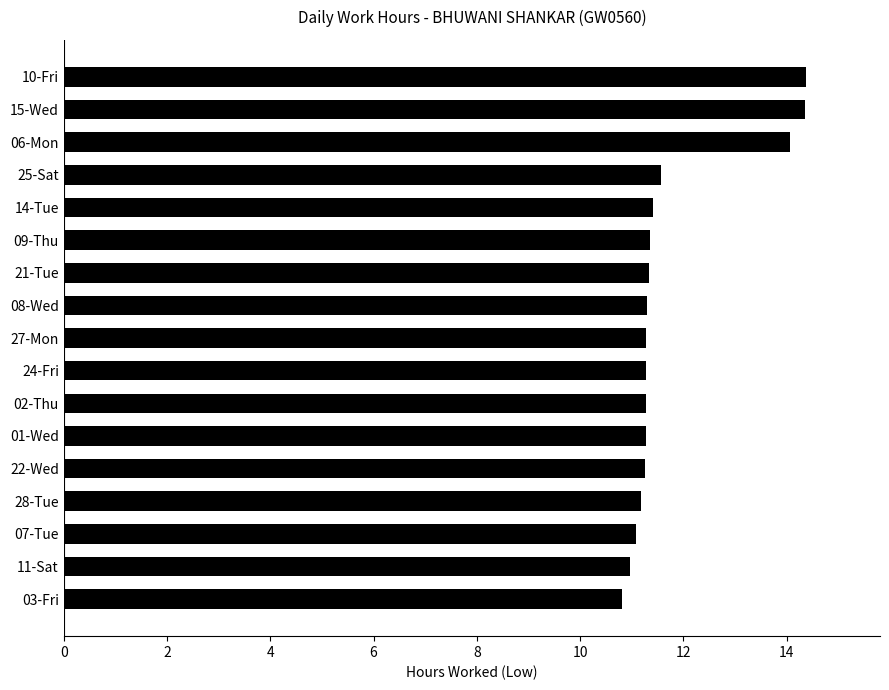

Does the chart contain stacked bars?

No